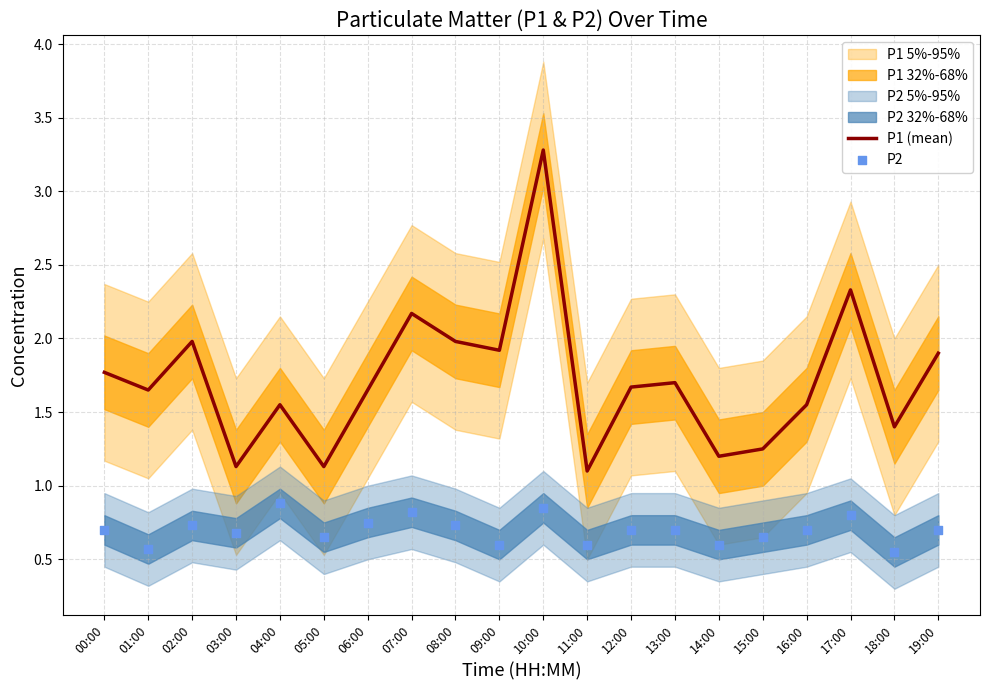

Is the value of P2 at 14:00 greater than the value of P1 (mean) at 14:00?

No